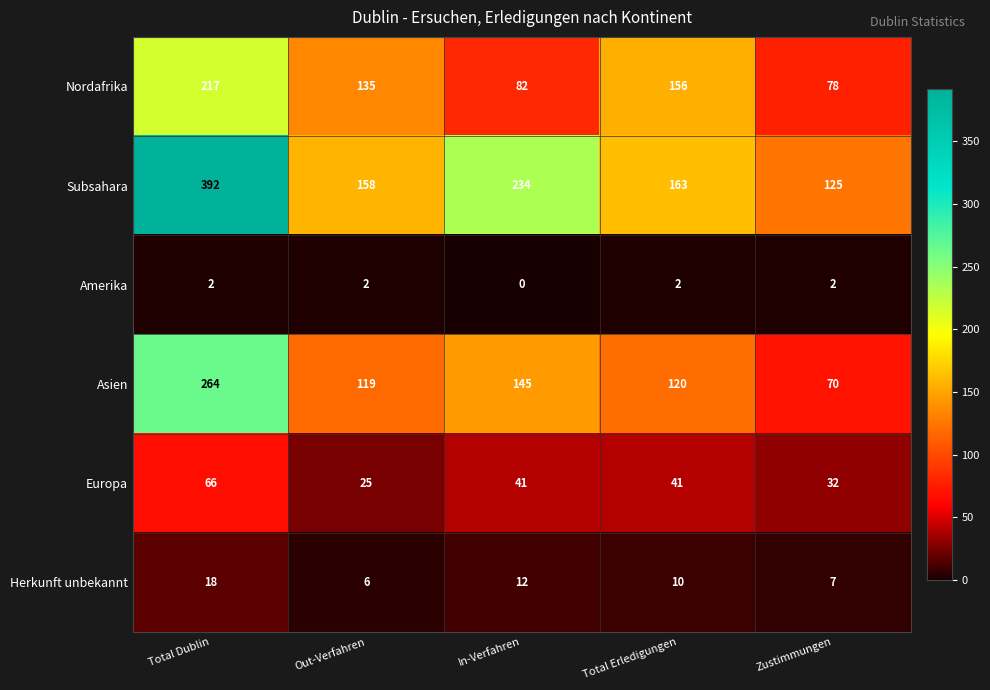

The Amerika series shows 1 at In-Verfahren. True or false?

False